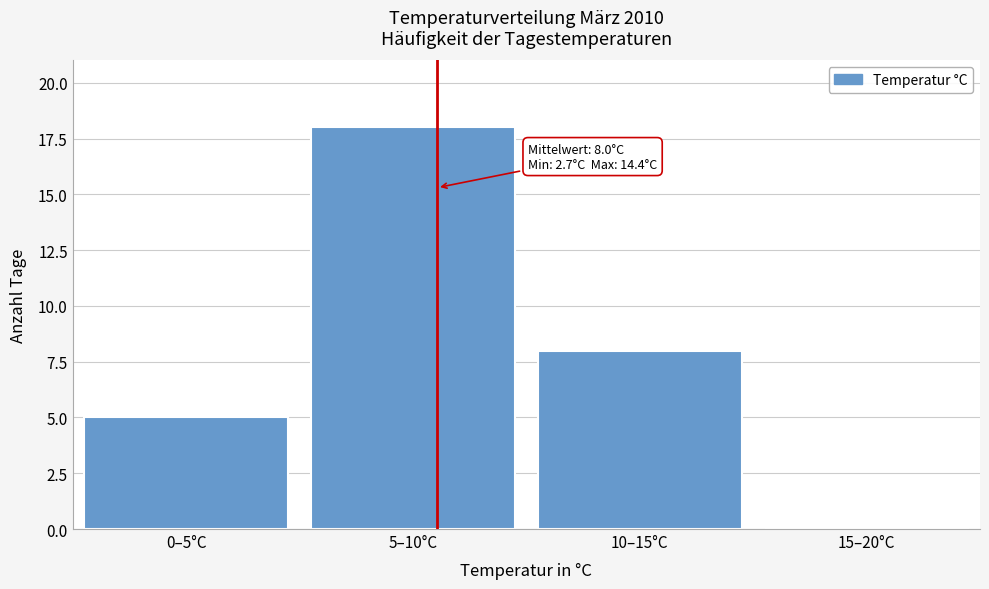

Reading right to left, transcribe all the data shown in this chart.

15–20°C=0	10–15°C=8	5–10°C=18	0–5°C=5